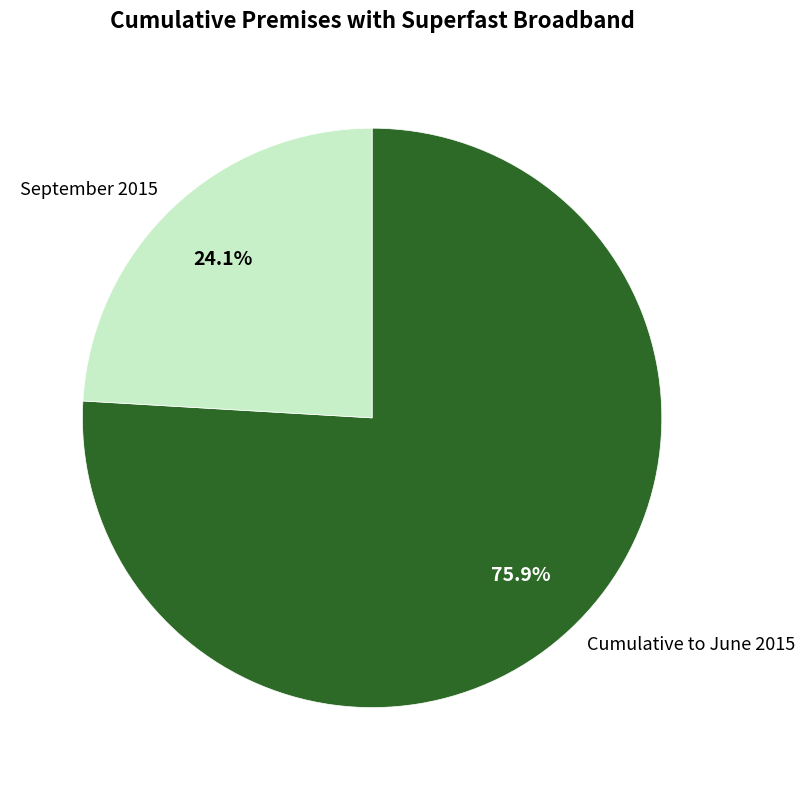

What is the total percentage of Cumulative to June 2015 and September 2015?

100.0%